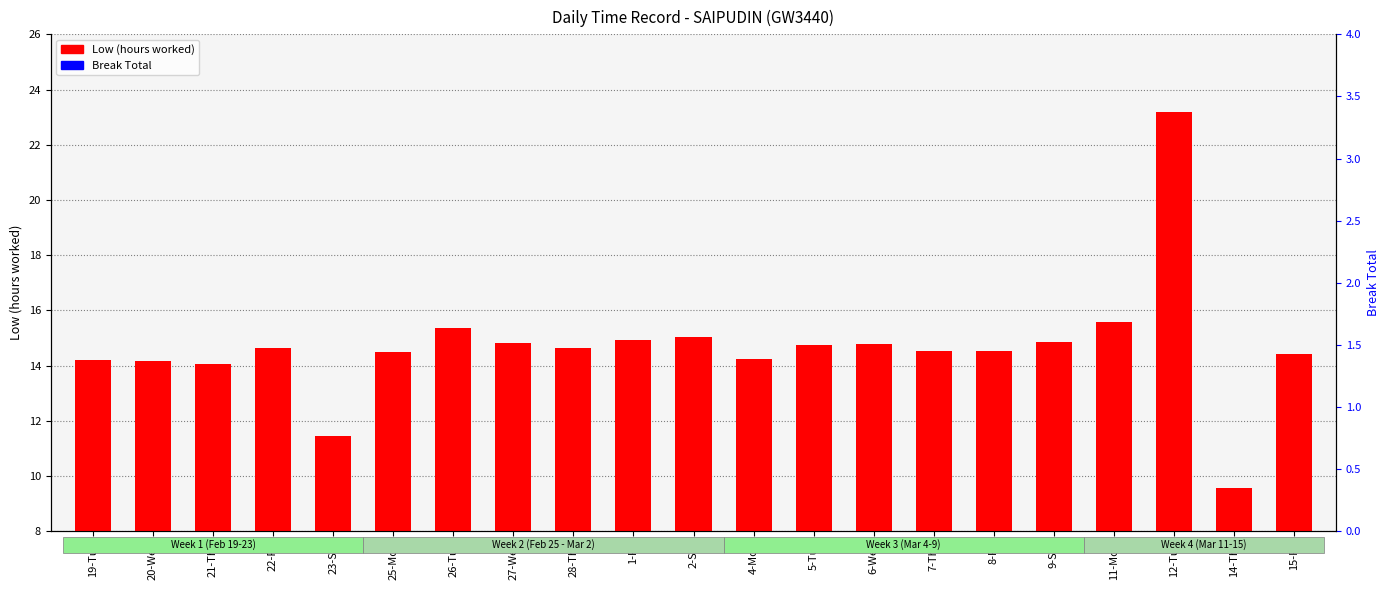

Rank the series by their maximum value, from lowest to highest.

Break Total, Low (hours worked)